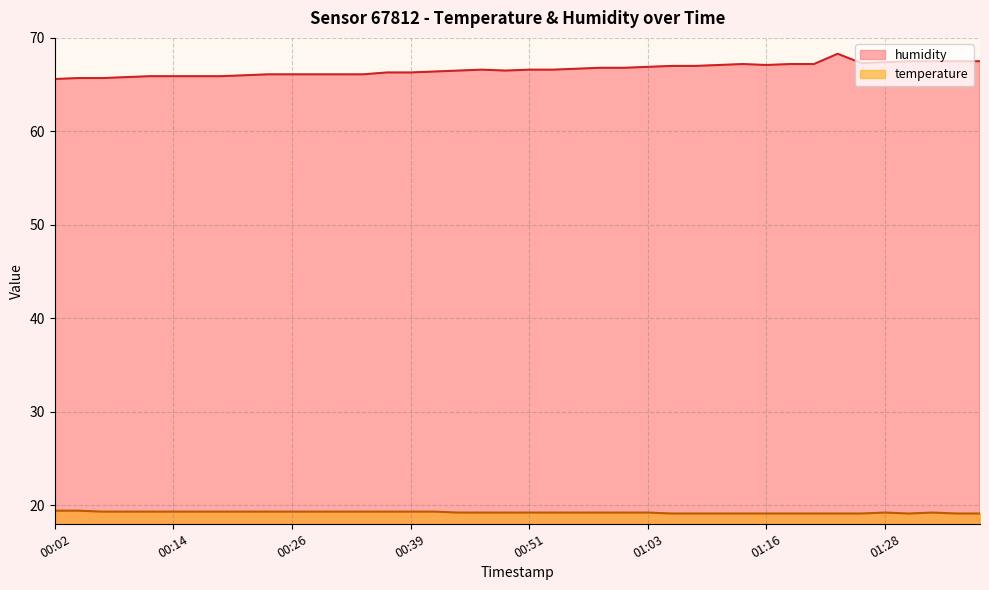

Which has a higher value, 01:11 or 00:58?

01:11